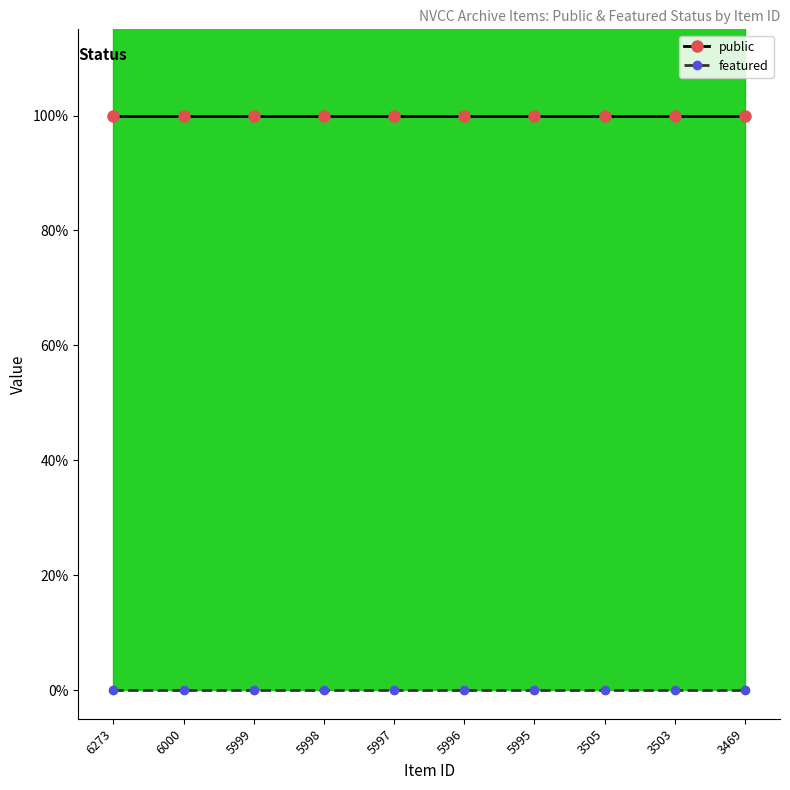

Reading left to right, transcribe all the data shown in this chart.

public: 1	1	1	1	1	1	1	1	1	1
featured: 0	0	0	0	0	0	0	0	0	0